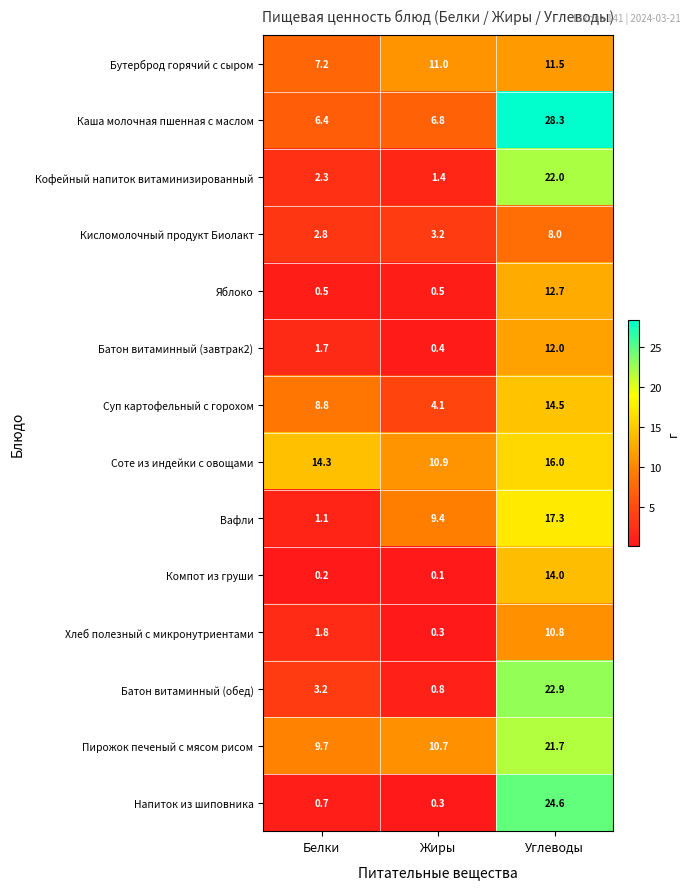

True or false: Кисломолочный продукт Биолакт has a value of 3.2 at Жиры.

True